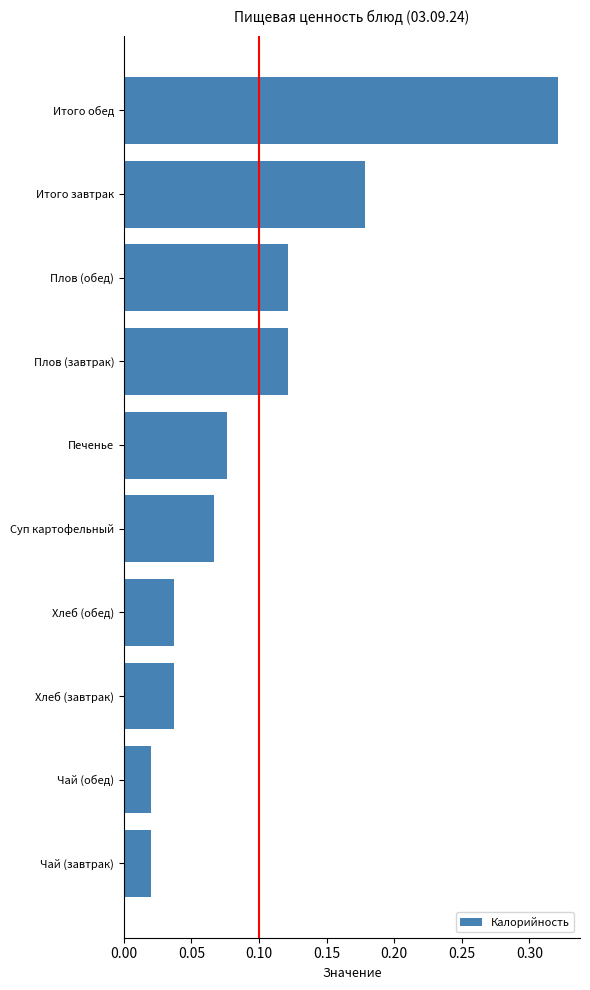

How many distinct data groups are displayed?

1